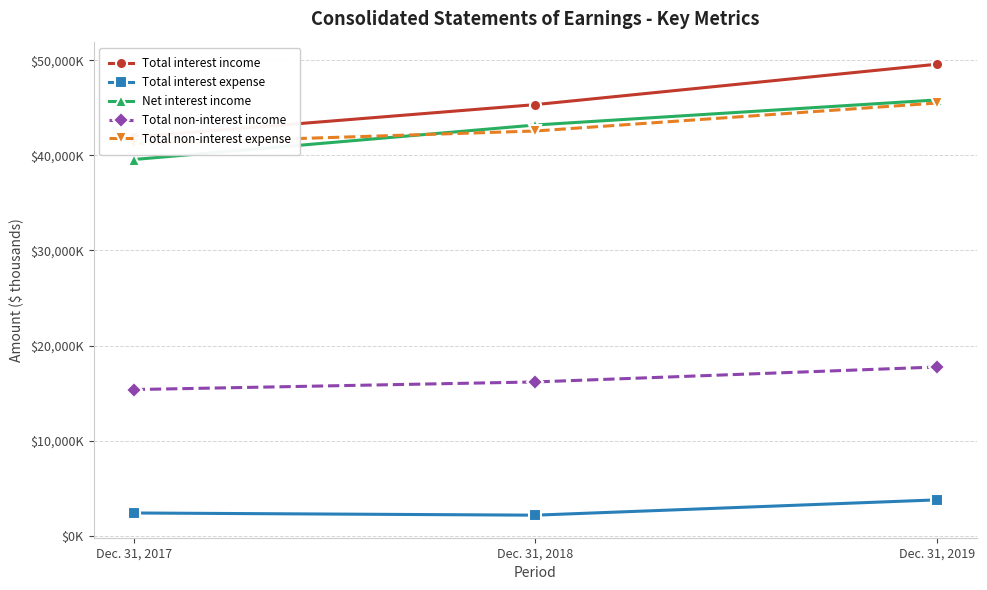

Reading left to right, list all the values displayed in this chart.

Total interest income: Dec. 31, 2017=41949	Dec. 31, 2018=45350	Dec. 31, 2019=49601
Total interest expense: Dec. 31, 2017=2377	Dec. 31, 2018=2146	Dec. 31, 2019=3757
Net interest income: Dec. 31, 2017=39572	Dec. 31, 2018=43204	Dec. 31, 2019=45844
Total non-interest income: Dec. 31, 2017=15364	Dec. 31, 2018=16166	Dec. 31, 2019=17739
Total non-interest expense: Dec. 31, 2017=41228	Dec. 31, 2018=42574	Dec. 31, 2019=45517